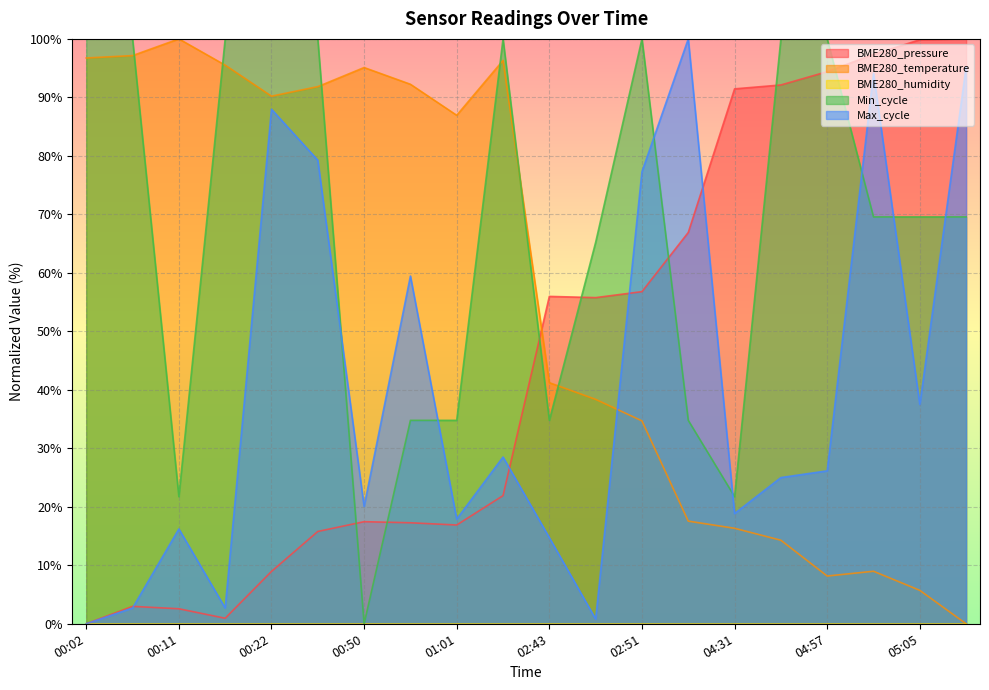

Between which two adjacent categories do Max_cycle and BME280_pressure first intersect?

00:08 and 00:11